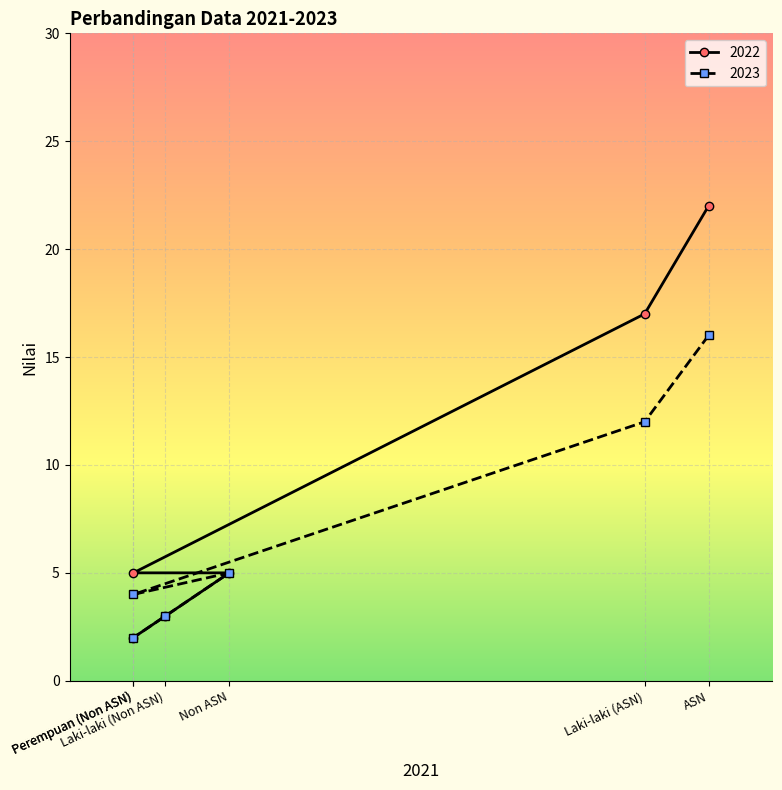

Rank the series by their average value, from lowest to highest.

2023, 2022